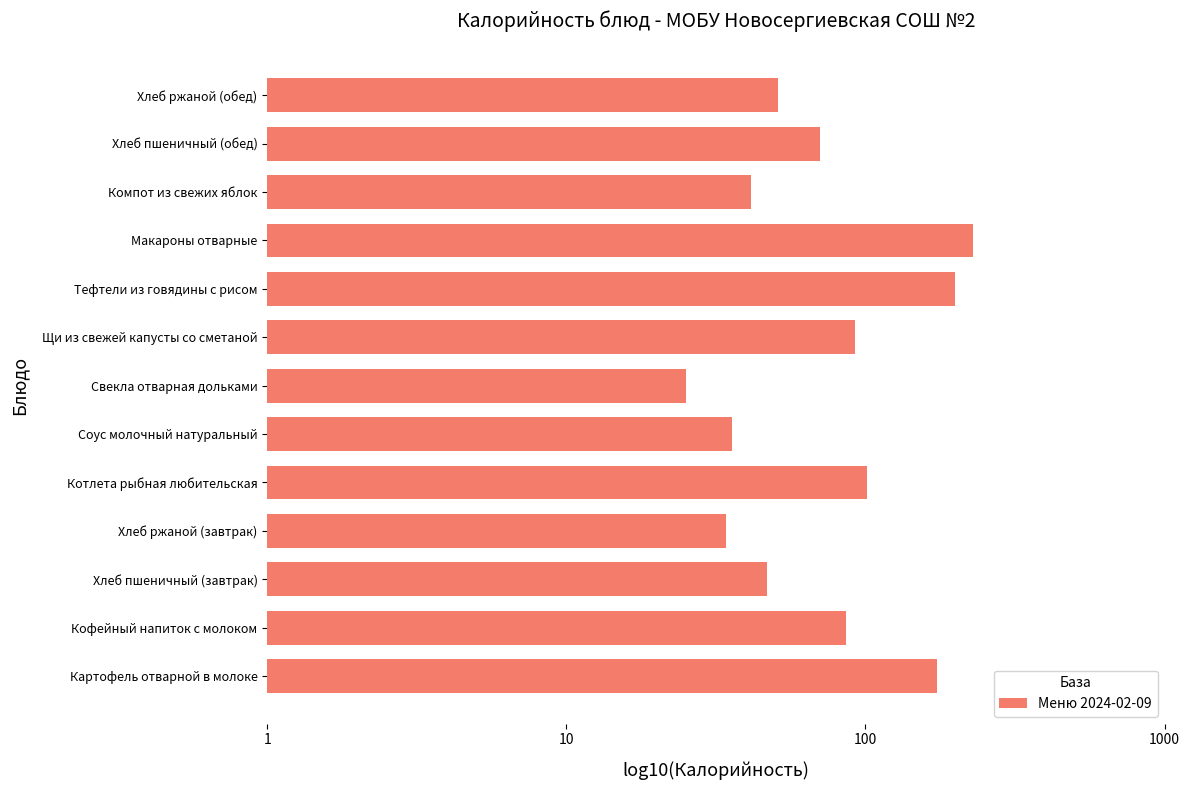

Which label corresponds to the largest value in the chart?

Макароны отварные